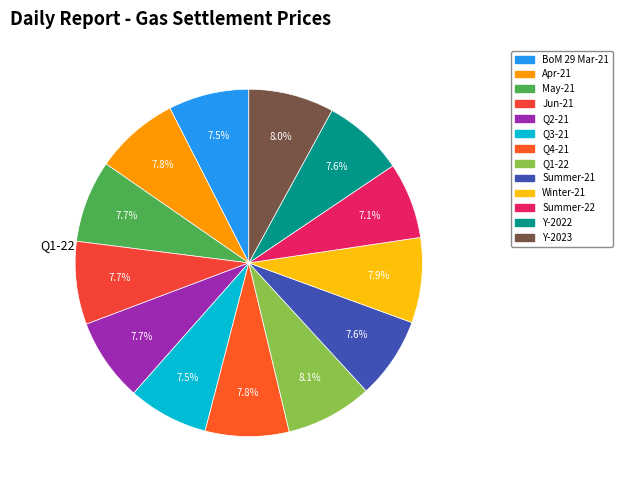

Does any single category account for the majority?

No